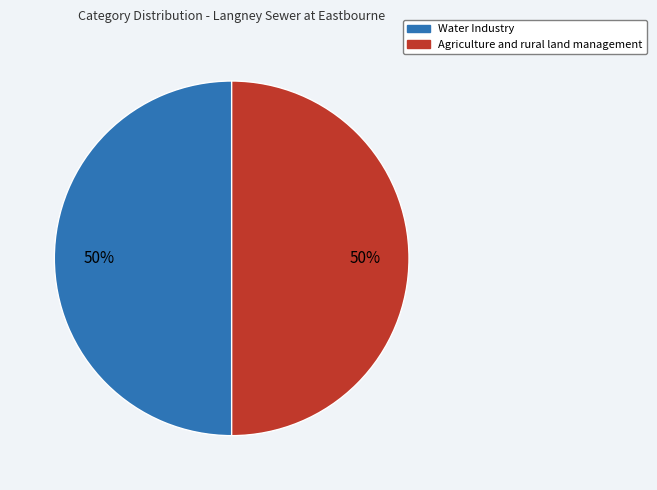

To the nearest percent, what is the combined percentage of Agriculture and rural land management and Water Industry?

100%